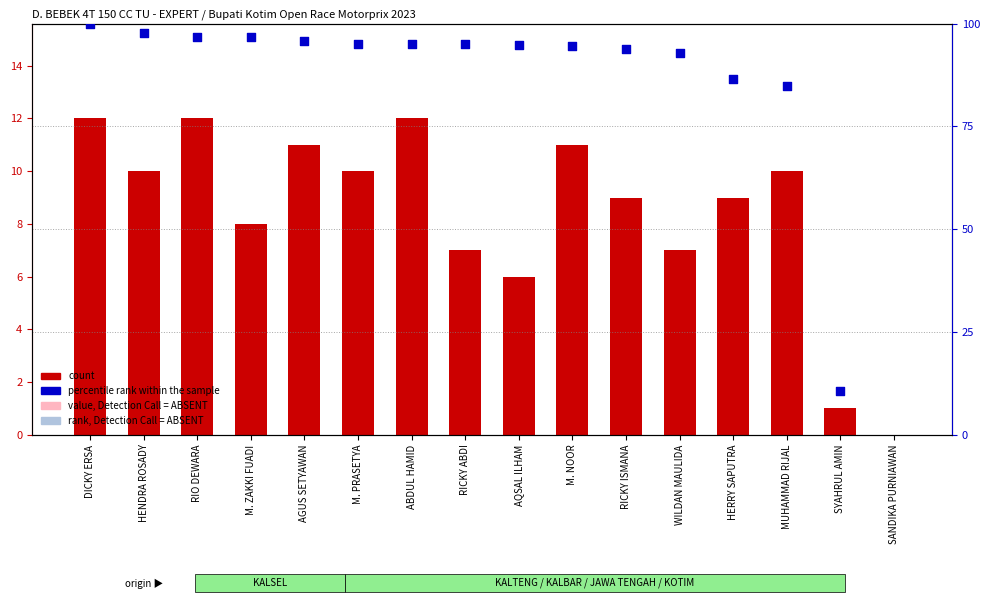

Between WILDAN MAULIDA and MUHAMMAD RIJAL, which is larger?

MUHAMMAD RIJAL